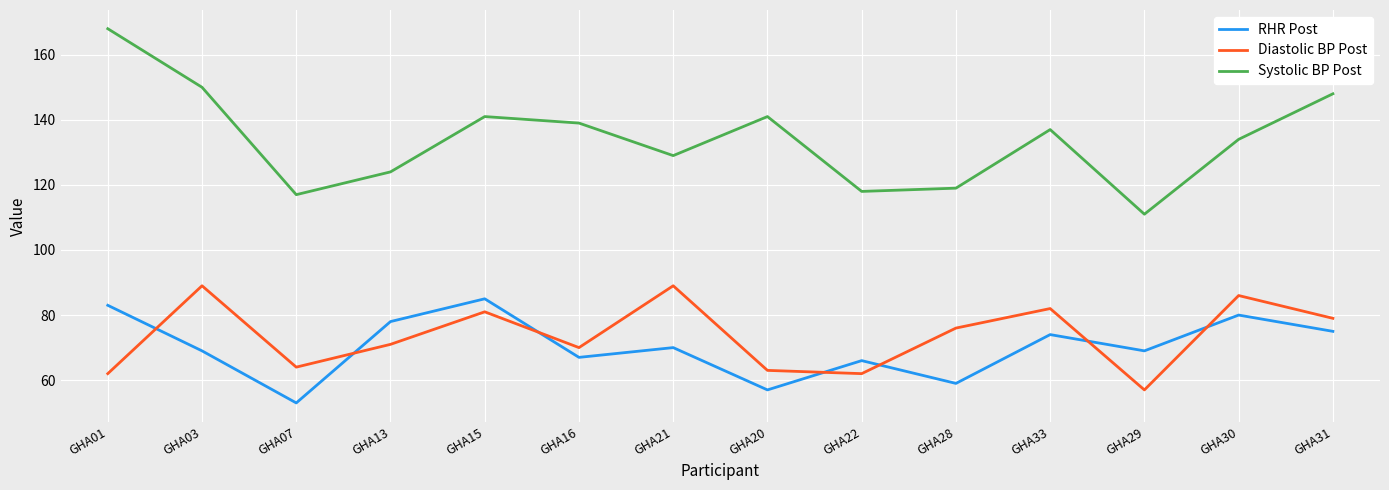

At which category does Systolic BP Post reach its first local valley?

GHA07